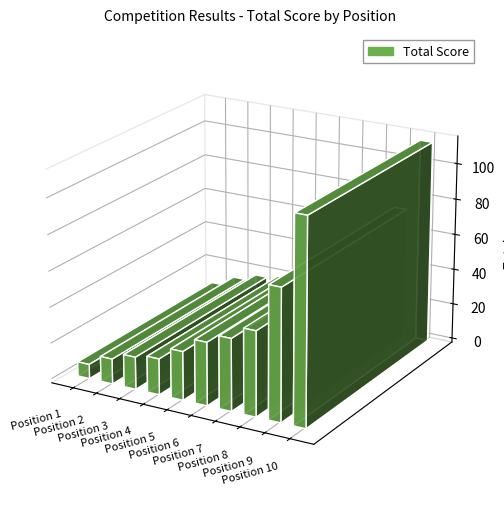

How many bars are there in total?

10